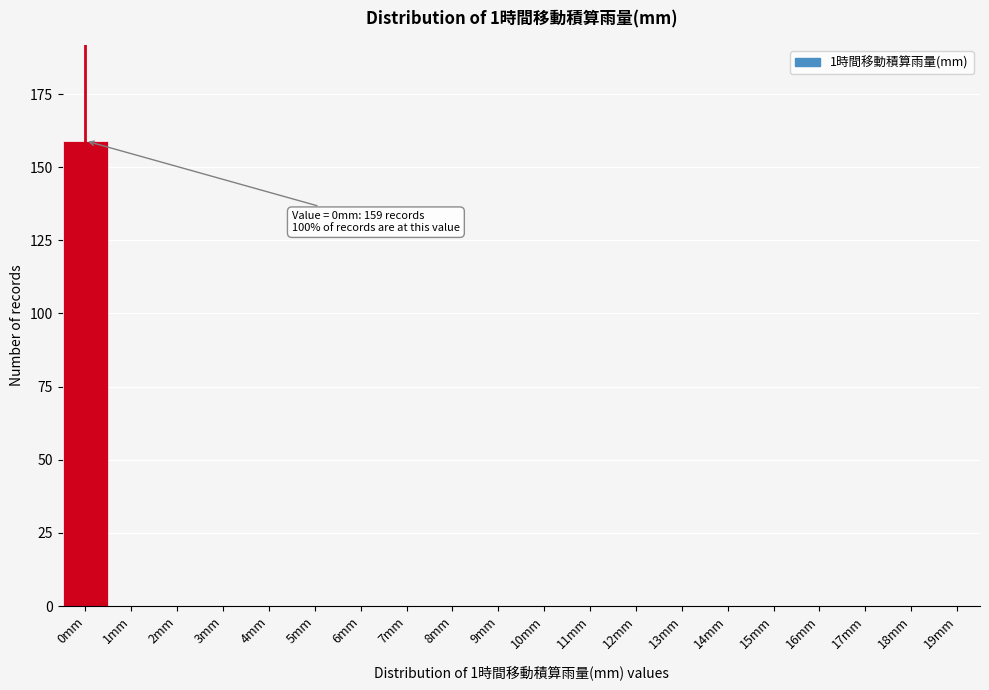

Reading right to left, what are all the values shown in this chart?

19mm=0	18mm=0	17mm=0	16mm=0	15mm=0	14mm=0	13mm=0	12mm=0	11mm=0	10mm=0	9mm=0	8mm=0	7mm=0	6mm=0	5mm=0	4mm=0	3mm=0	2mm=0	1mm=0	0mm=159